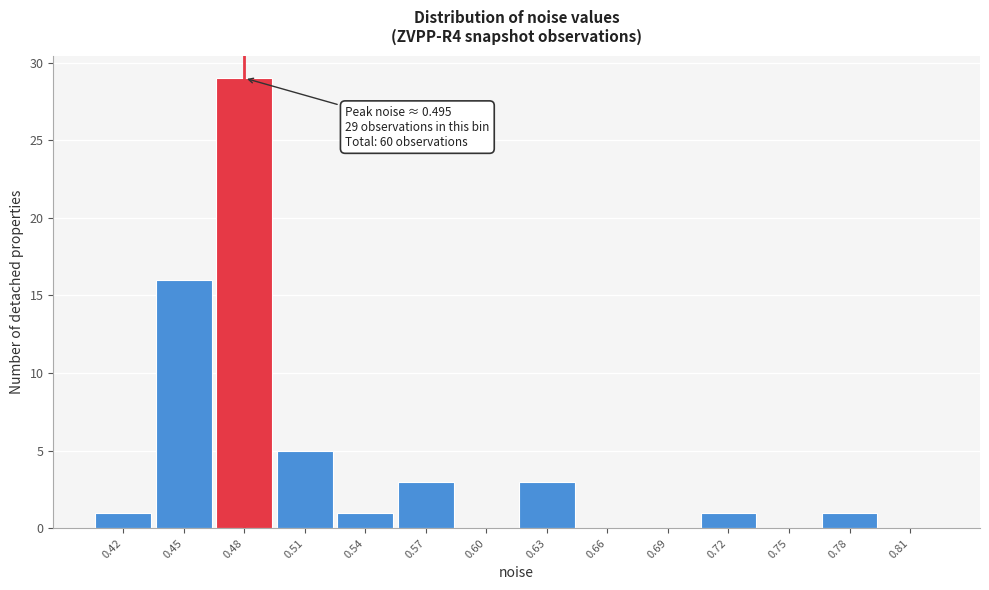

Reading right to left, extract all data points from this chart.

0.81=0	0.78=1	0.75=0	0.72=1	0.69=0	0.66=0	0.63=3	0.60=0	0.57=3	0.54=1	0.51=5	0.48=29	0.45=16	0.42=1